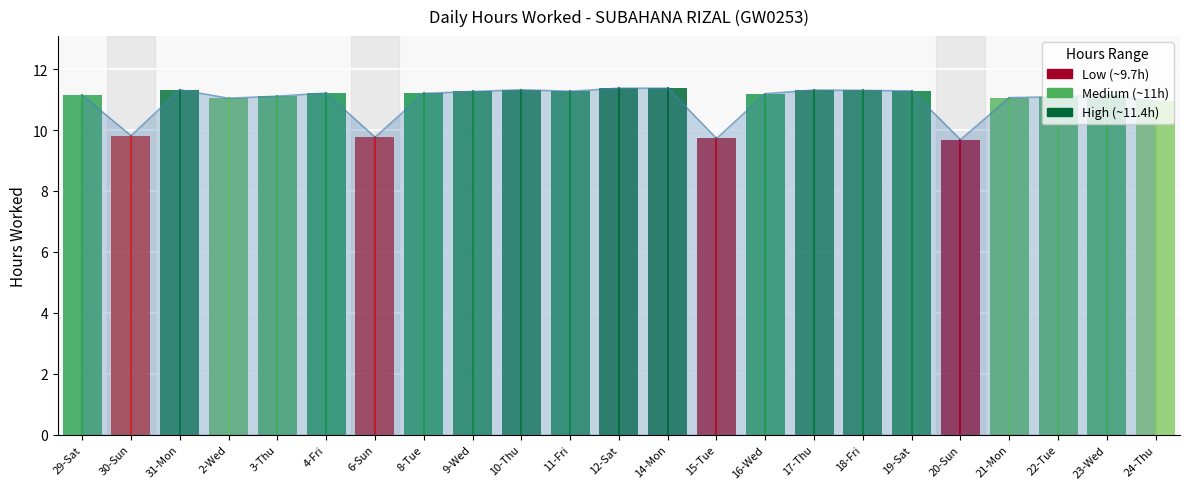

What is the maximum value shown in the chart?

11.4